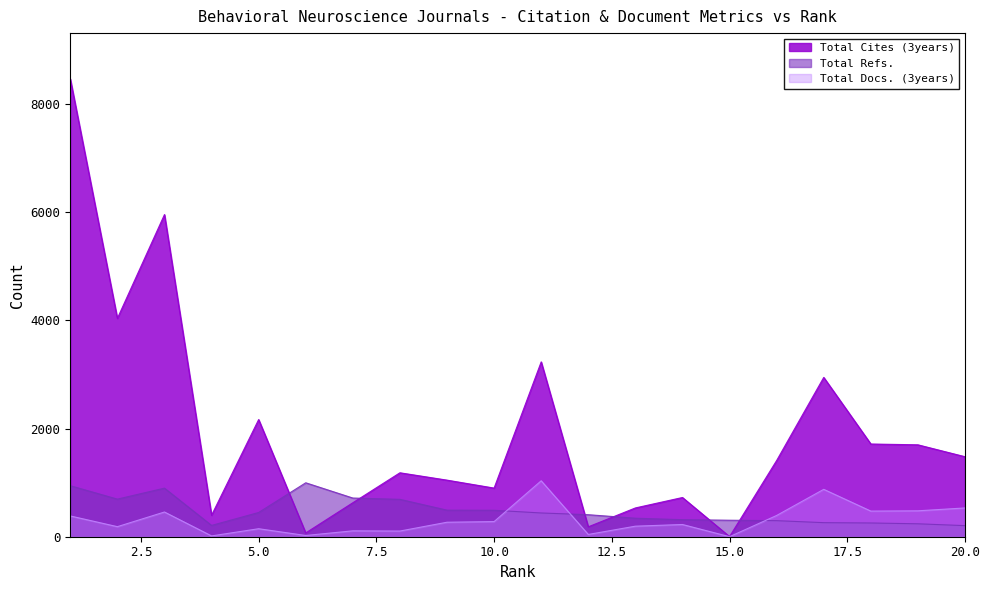

What is the difference between the highest and lowest values at 10.0?

619